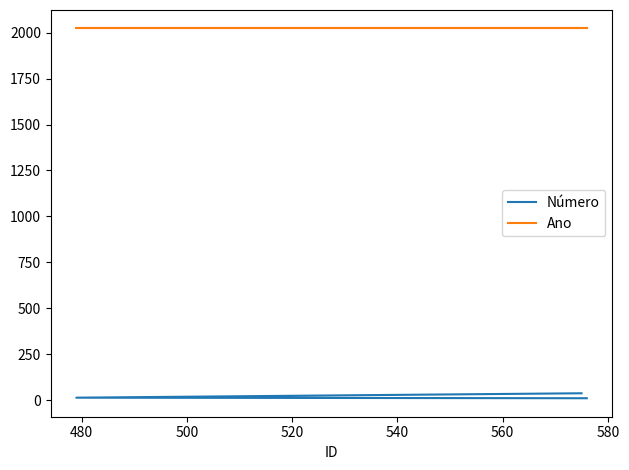

Is the value of Número at 480 greater than the value of Ano at 480?

No